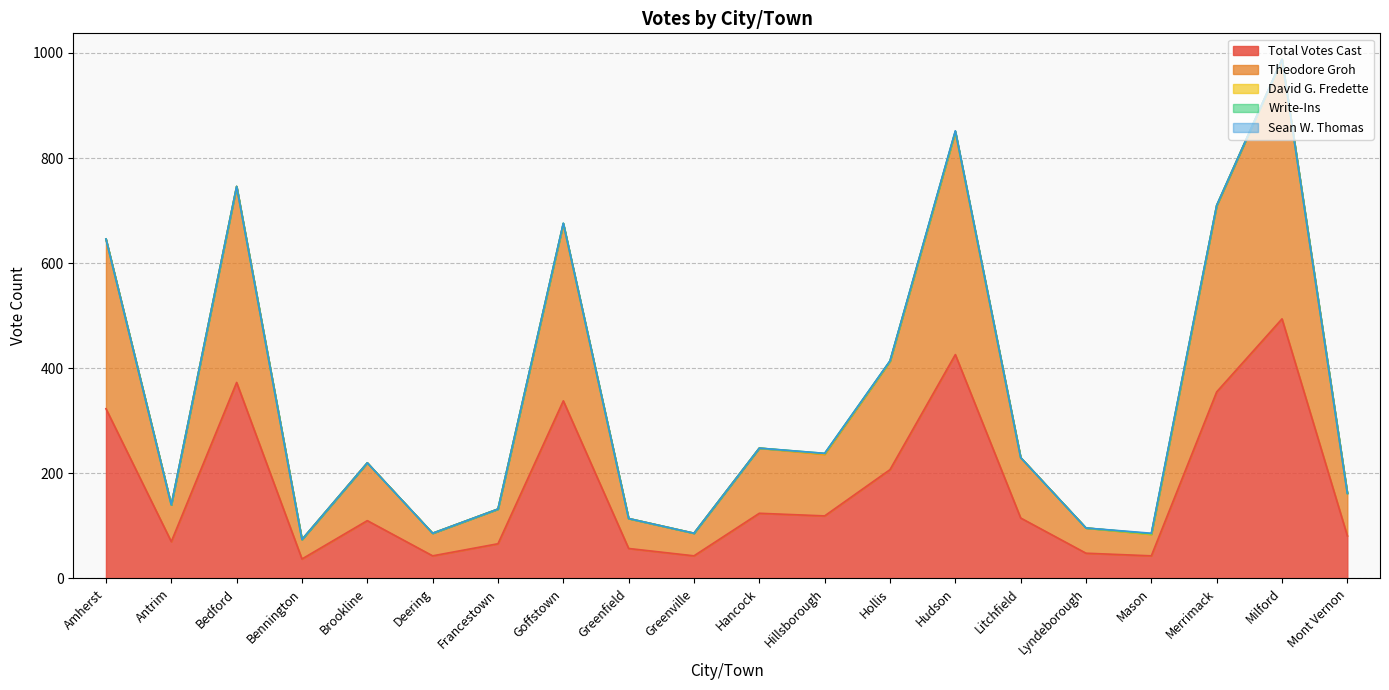

True or false: David G. Fredette and Theodore Groh intersect in this chart.

False